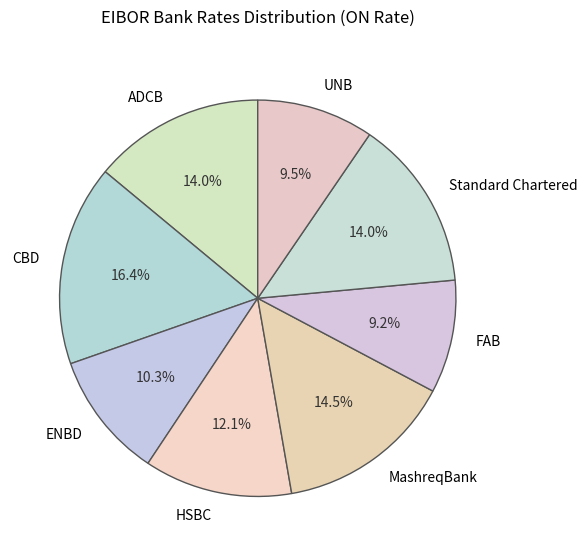

Count the number of slices in the pie.

8